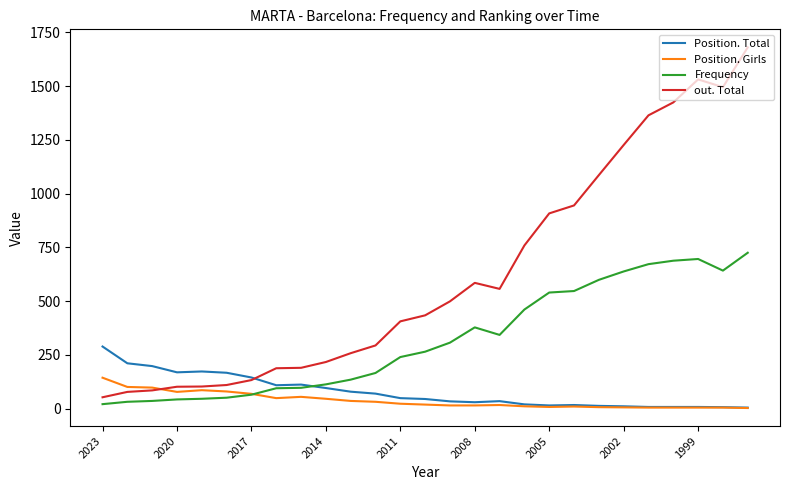

List the series in order of their peak value, highest first.

out. Total, Frequency, Position. Total, Position. Girls